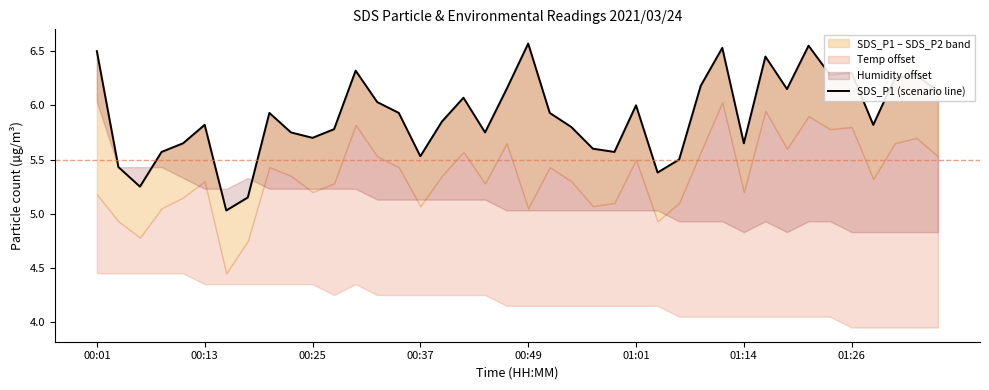

What is the maximum value shown in the chart?

6.6